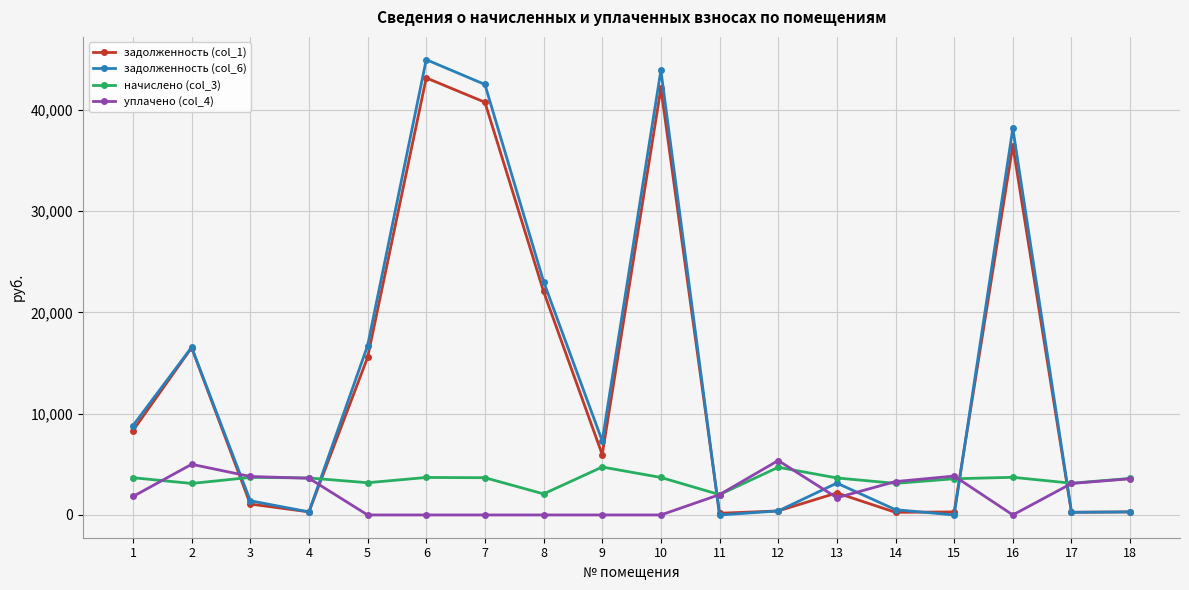

Count the number of categories in the chart.

18